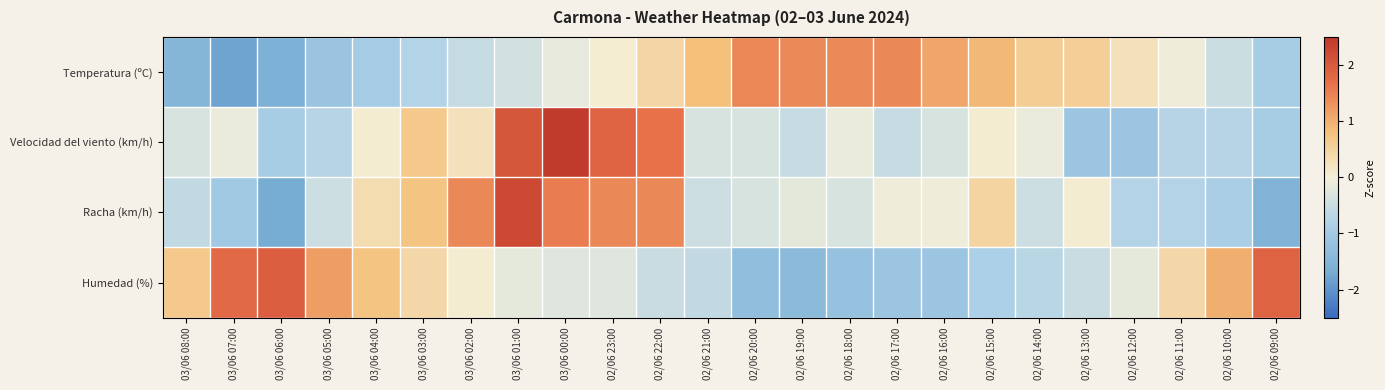

At 03/06 04:00, list the series in order from smallest to largest.

Temperatura (ºC), Velocidad del viento (km/h), Racha (km/h), Humedad (%)